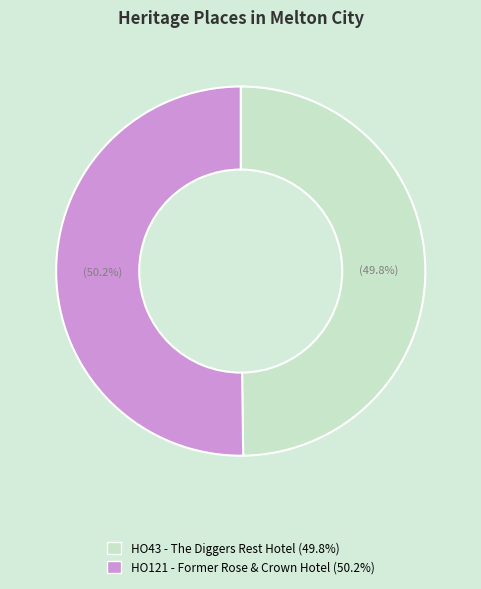

Does any single category account for the majority?

Yes